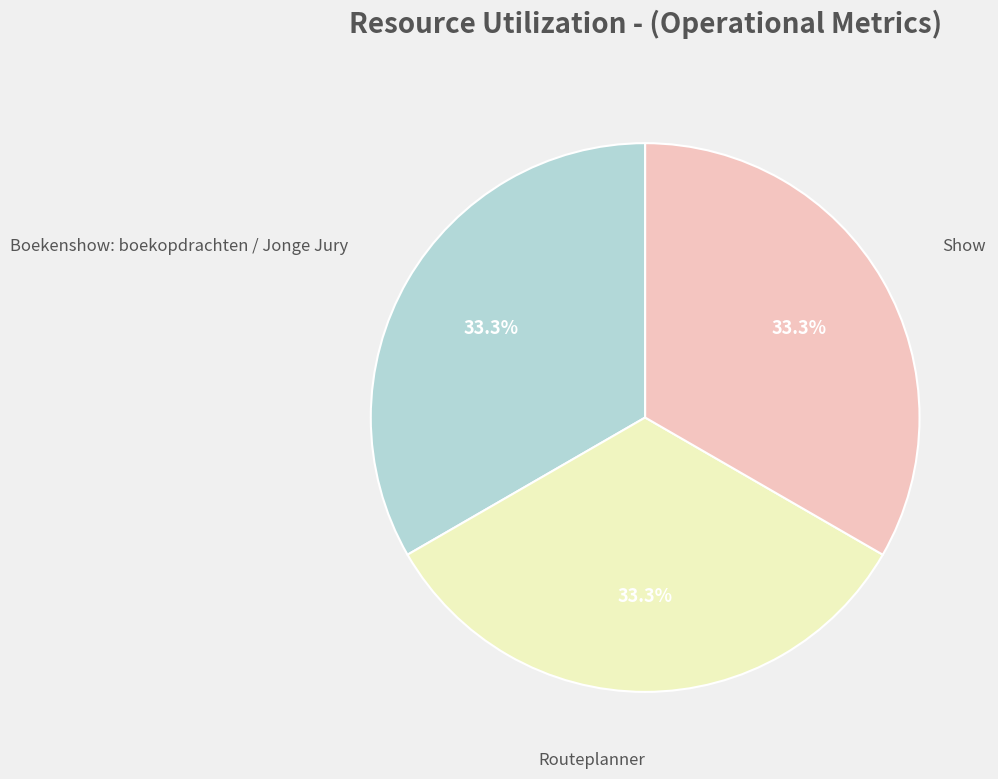

Is there any slice that represents more than half of the pie?

No